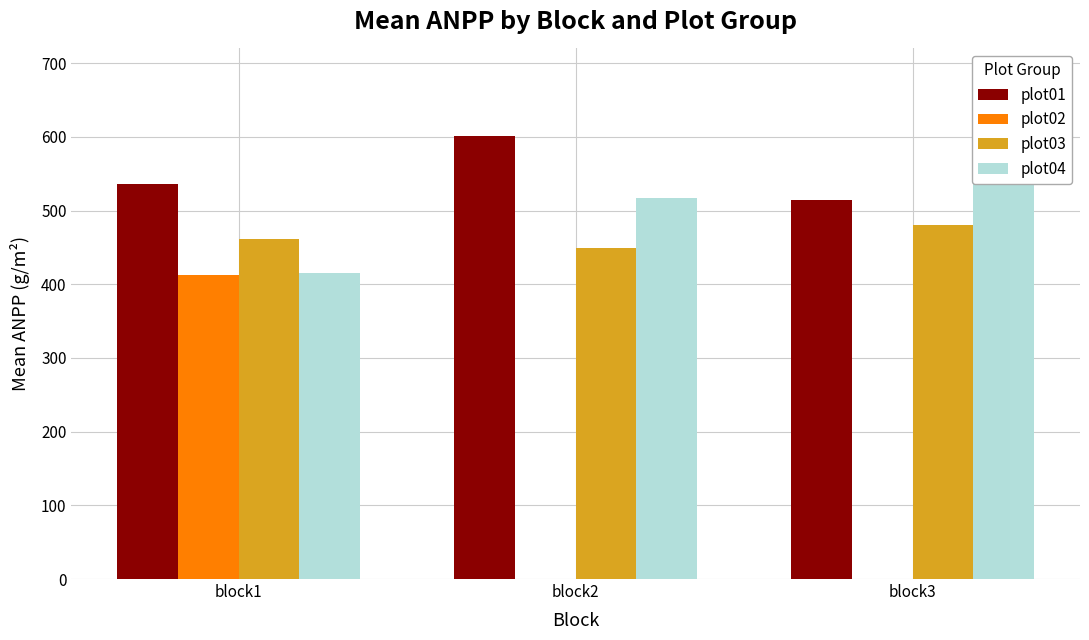

How many bars are there in each group?

4